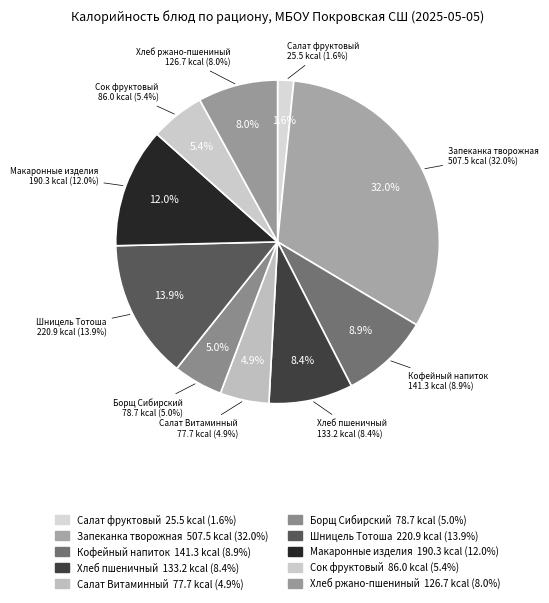

How many segments does this pie chart have?

10